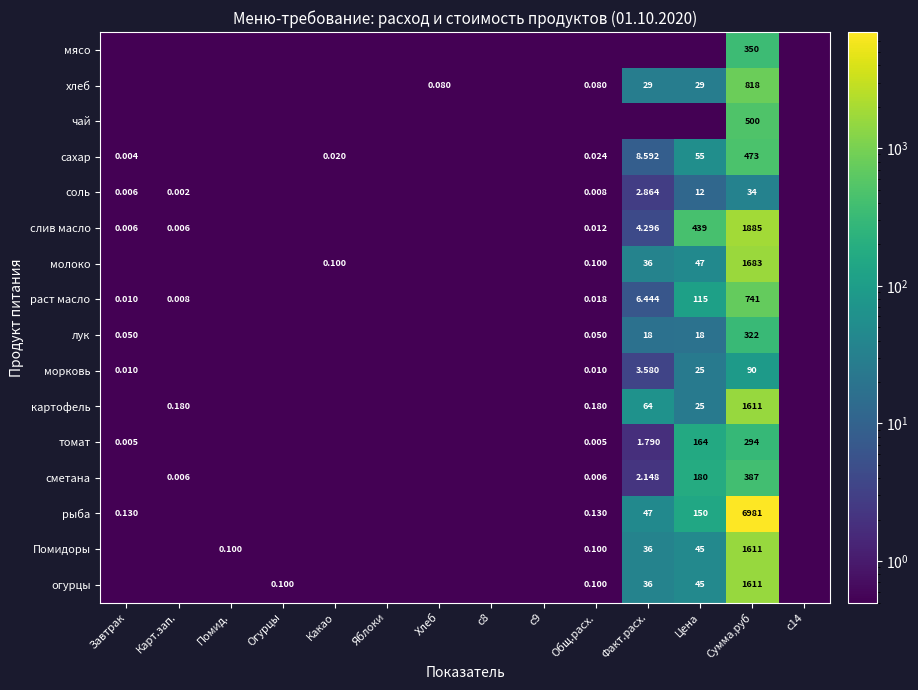

What is the difference between the раст масло values at Сумма,руб and Помид.?

740.6